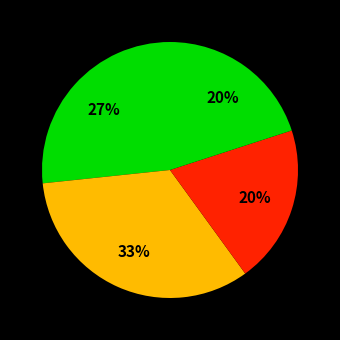

Count the number of slices in the pie.

4